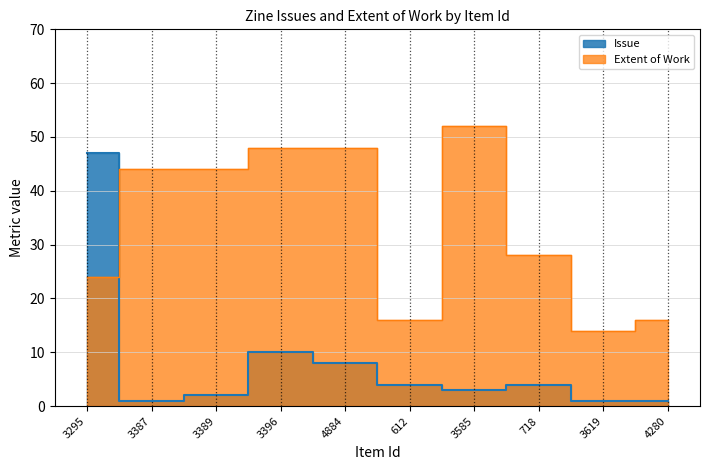

What is the greatest value displayed?

52